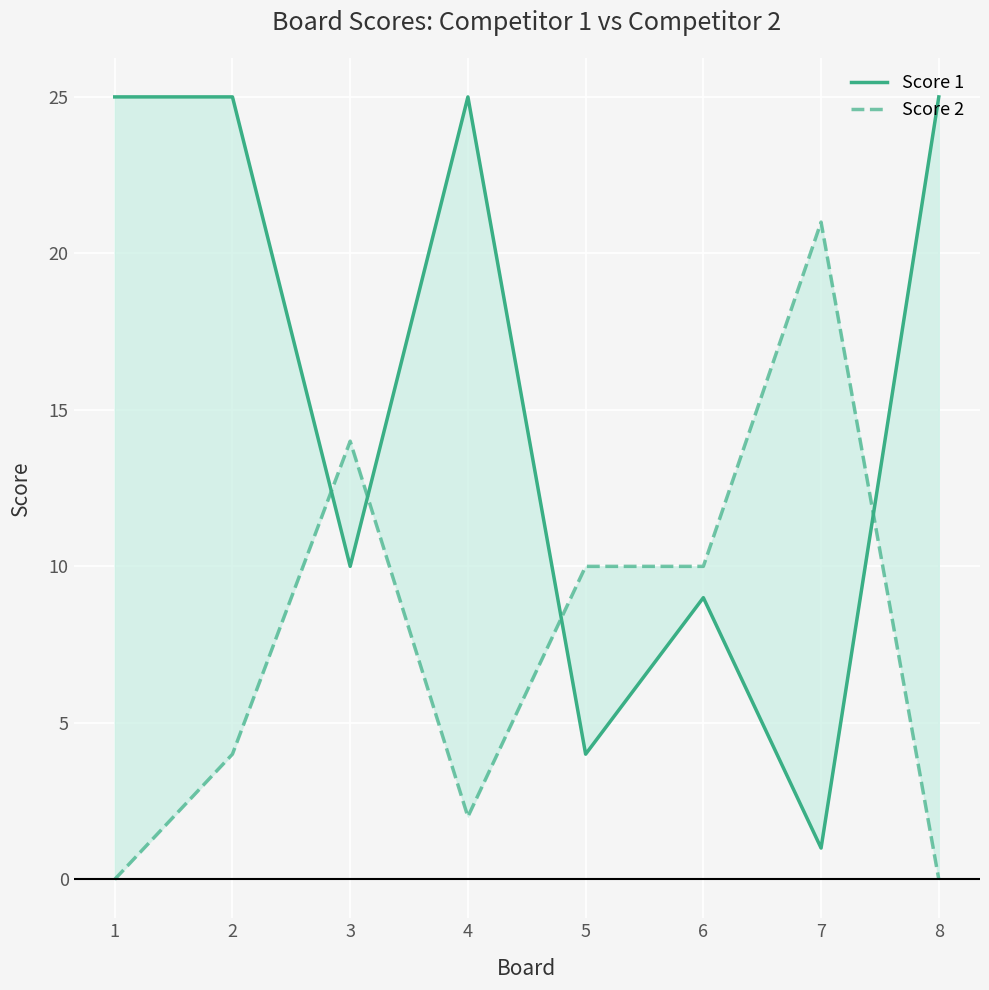

List the series in order of their peak value, highest first.

Score 1, Score 2